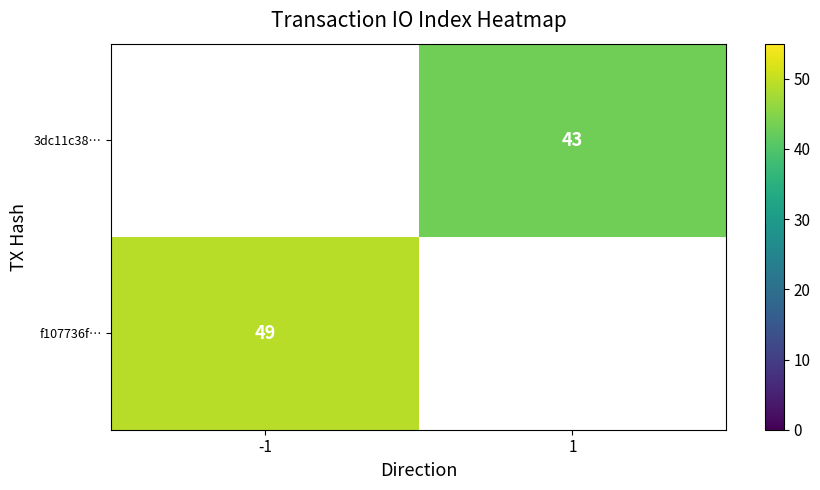

Is the value of 3dc11c38… at 1 greater than the value of f107736f… at -1?

No